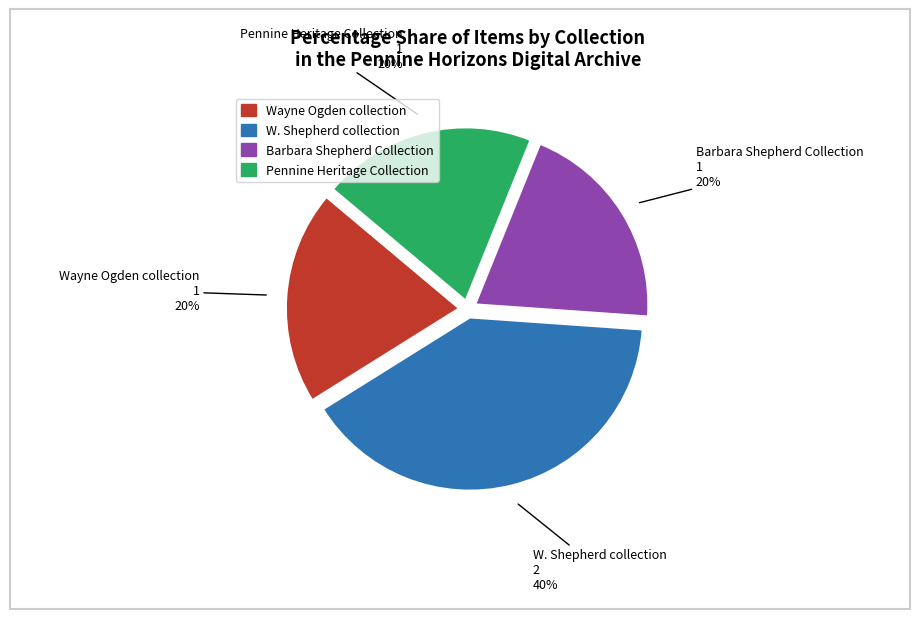

Is there any slice that represents more than half of the pie?

No